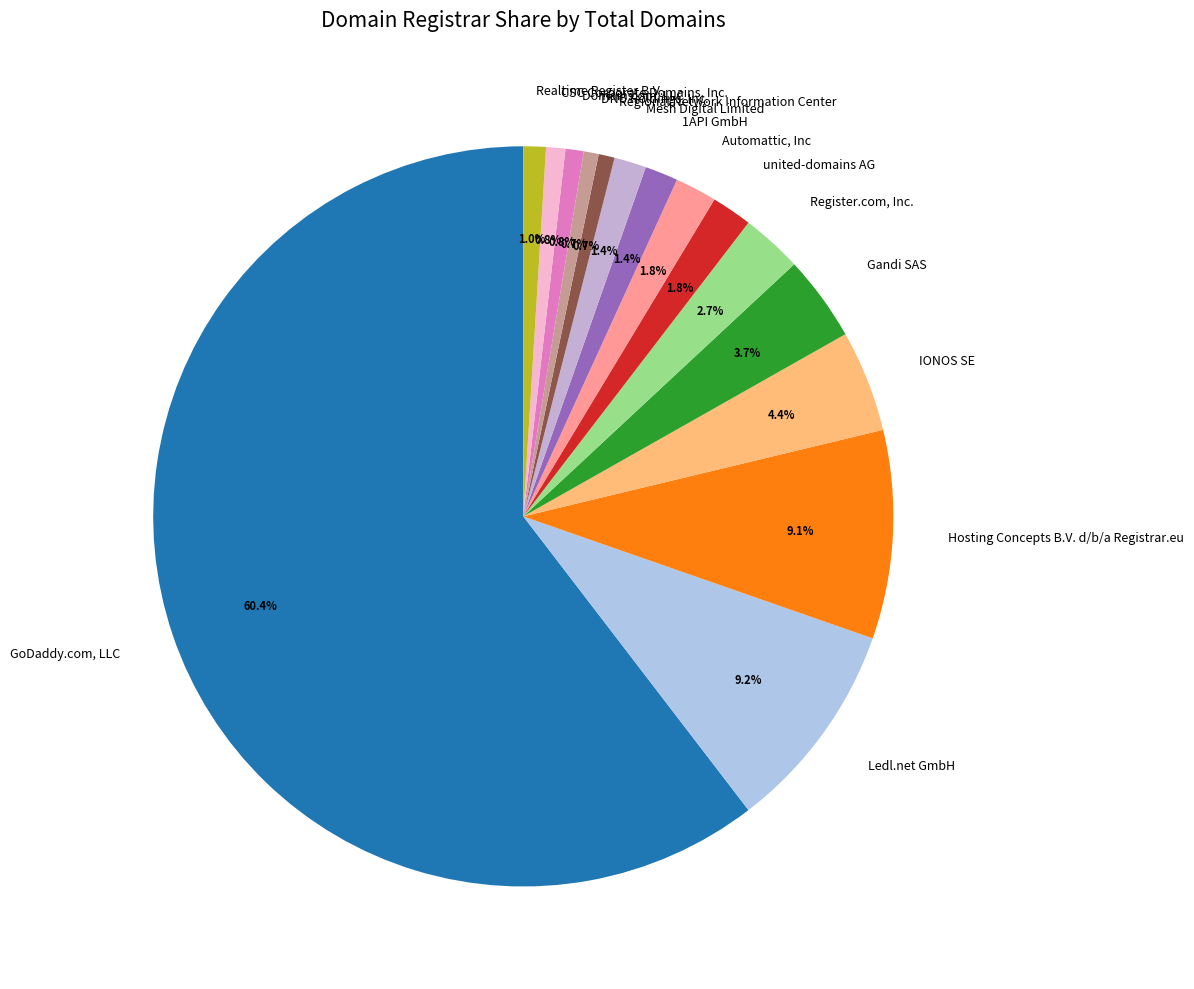

What percentage is the Realtime Register B.V. slice, to the nearest percent?

1%